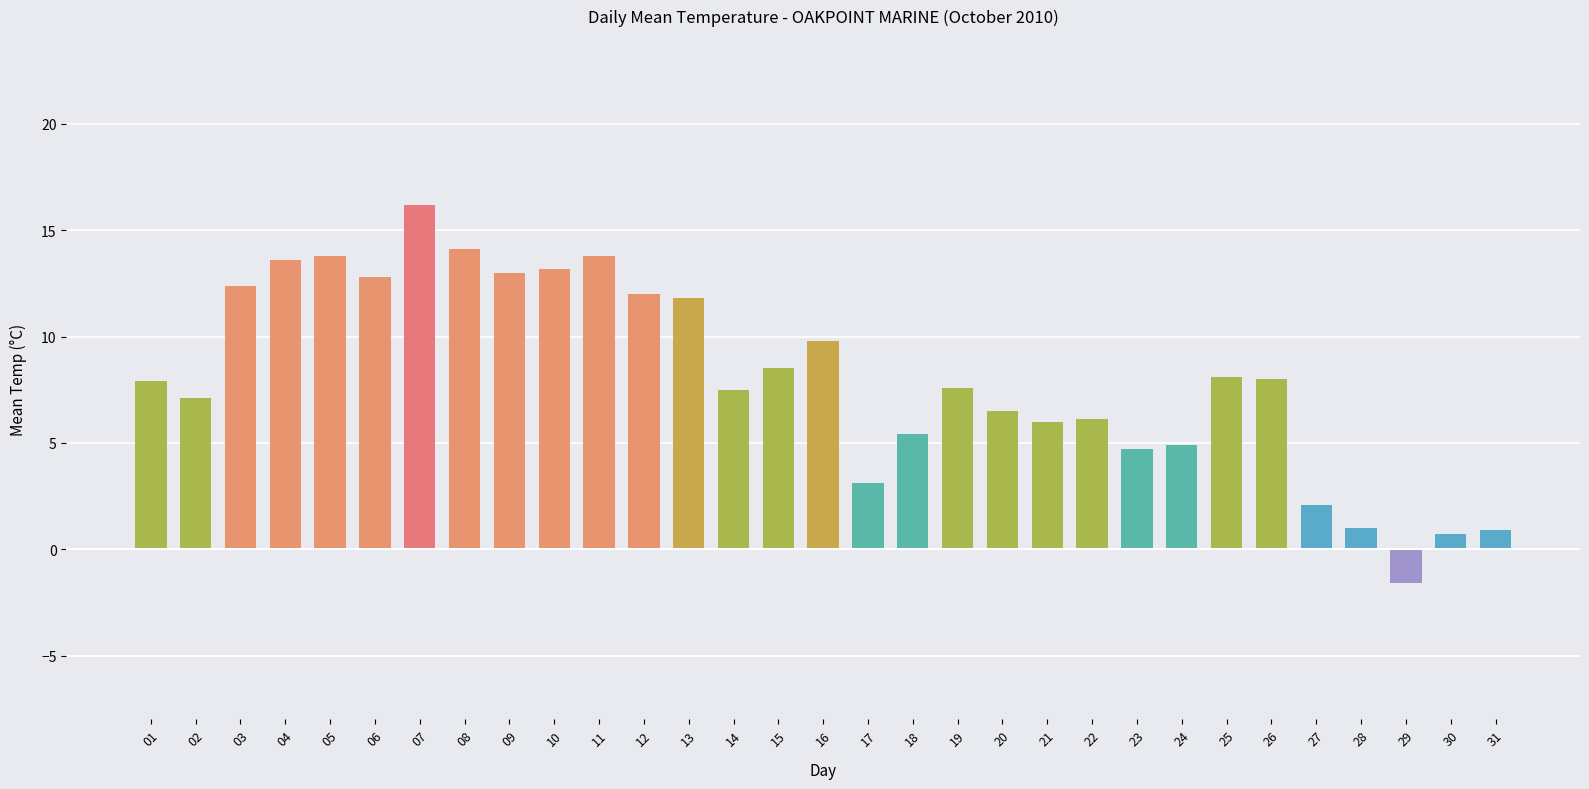

Which category has the highest value across all series?

07